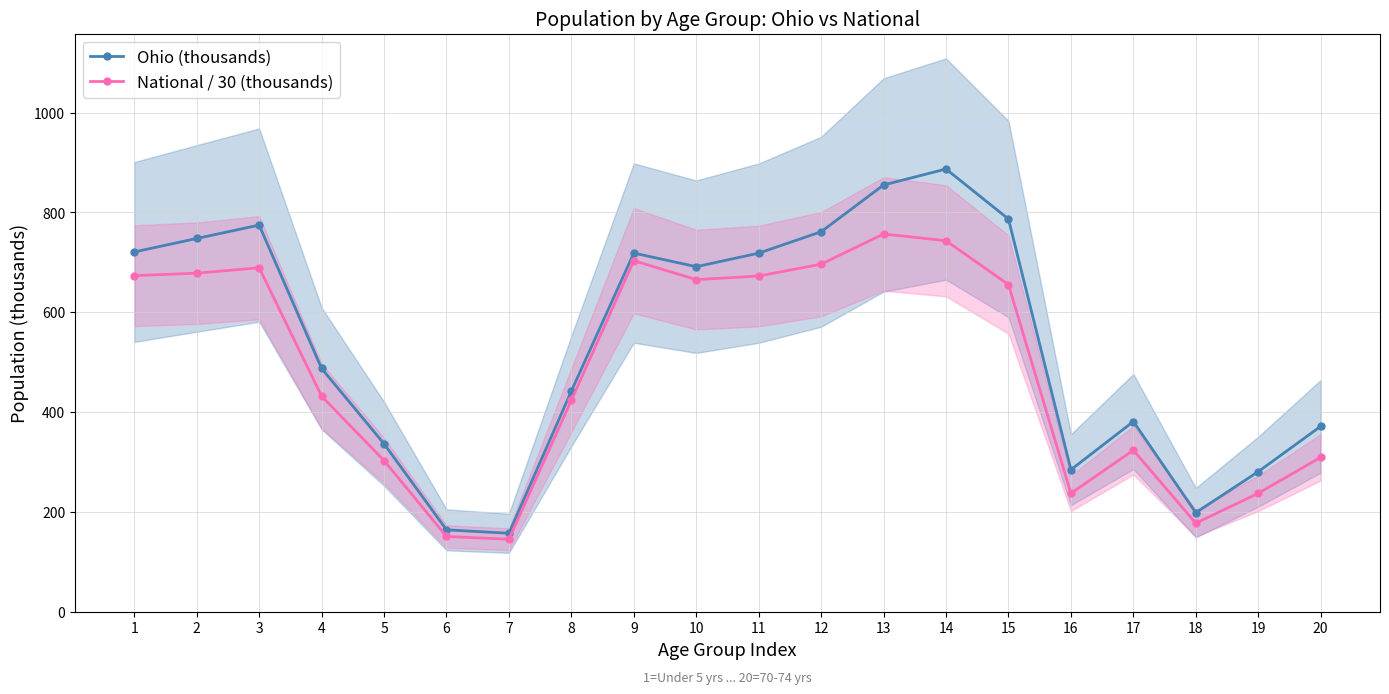

Reading right to left, what are all the values shown in this chart?

Ohio (thousands): 20=371.4	19=280.5	18=198.3	17=381.0	16=284.4	15=786.9	14=887.1	13=855.1	12=761.4	11=718.5	10=691.3	9=718.6	8=442.1	7=157.0	6=164.0	5=336.4	4=487.3	3=774.7	2=747.9	1=720.9
National / 30 (thousands): 20=309.3	19=237.2	18=177.3	17=323.5	16=237.1	15=655.5	14=743.3	13=757.0	12=696.4	11=672.7	10=665.4	9=703.4	8=423.8	7=145.1	6=150.6	5=302.9	4=431.8	3=689.2	2=678.3	1=673.4